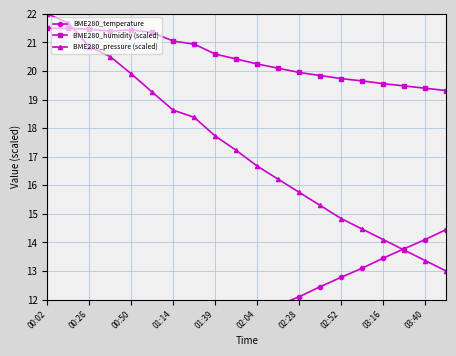

Is it true that BME280_humidity (scaled) equals 6.2 at 02:52?

False